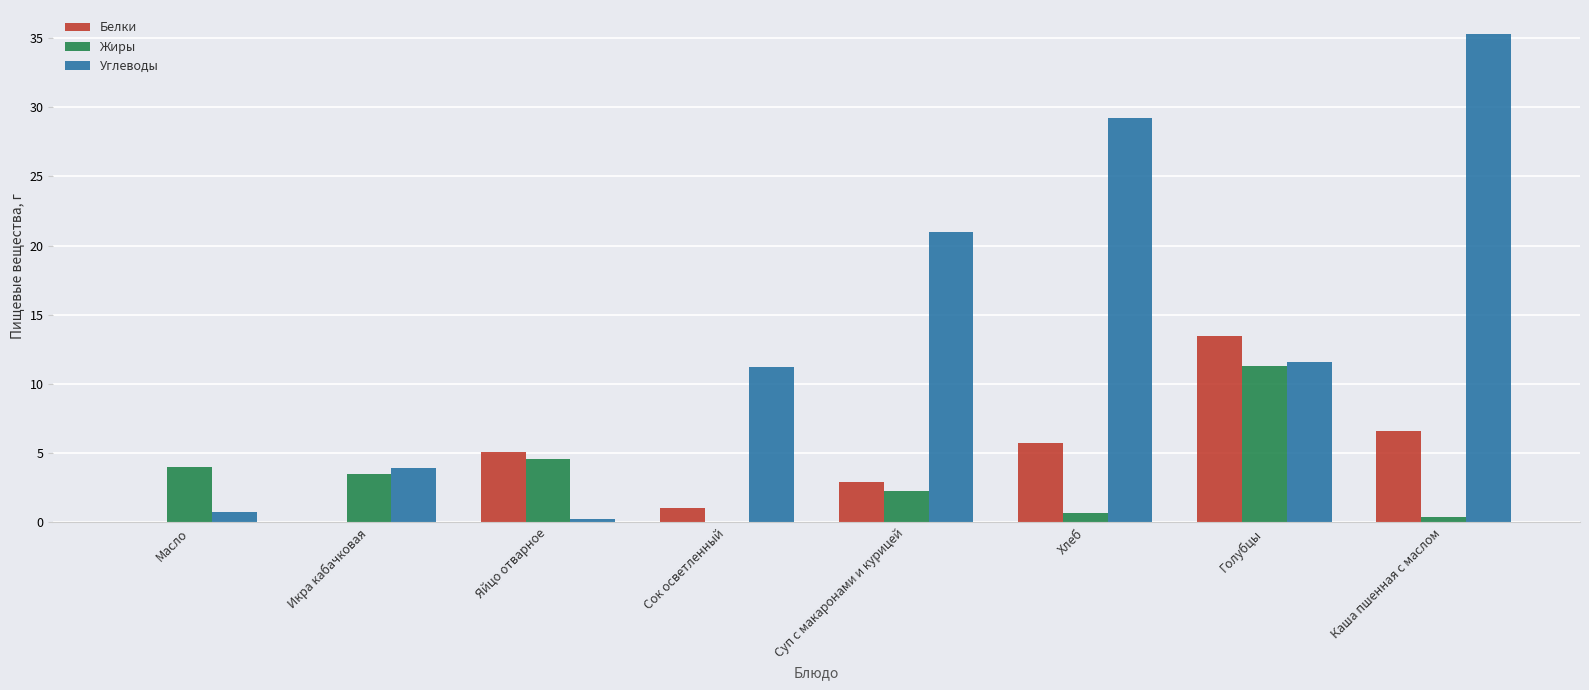

How many groups of bars are there?

8